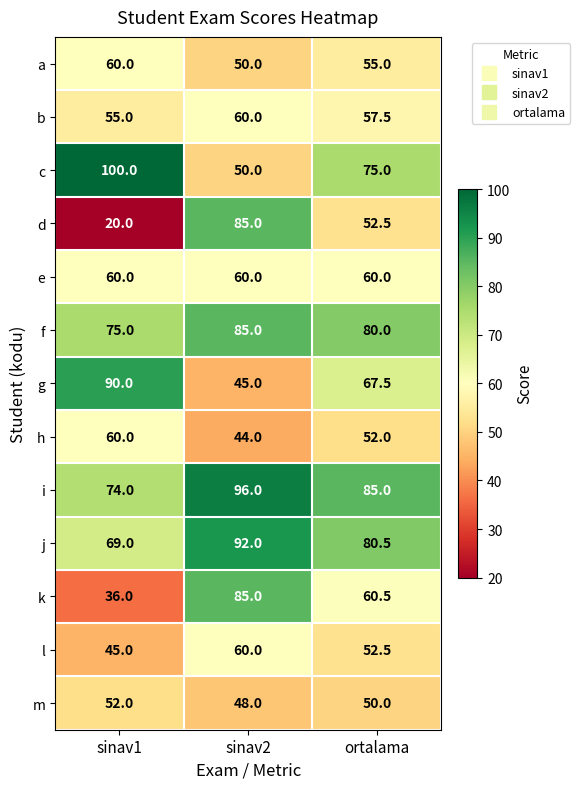

What is the sum of the j values at sinav2 and sinav1?

161.0